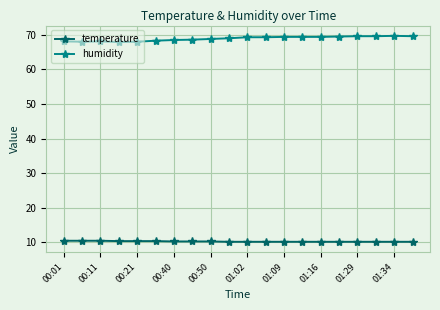

What is the value of the temperature point at the 7th from the left?

10.3